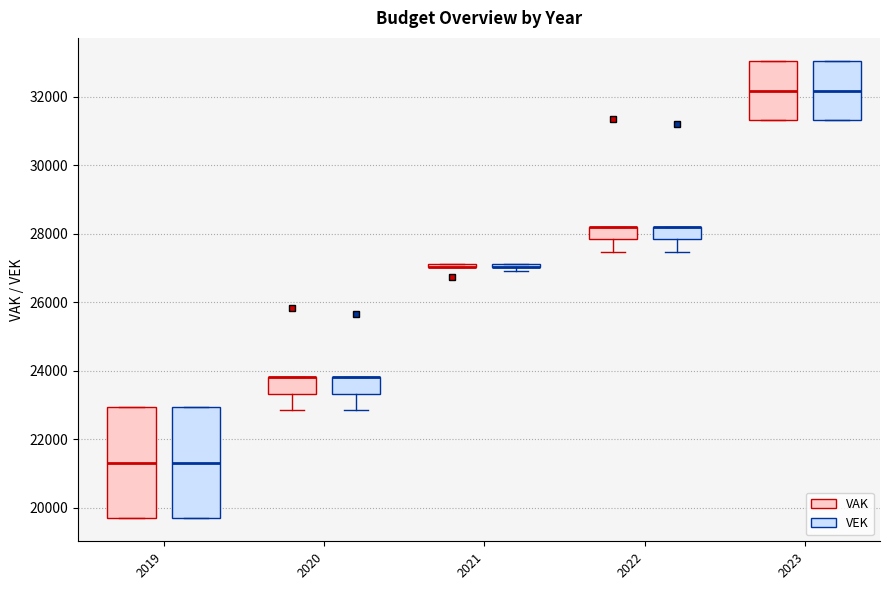

Where is the lower edge of the box for 2021 (VAK) on the y-axis? The values are not printed on the chart, so give them approximately, as read against the axis.

27000